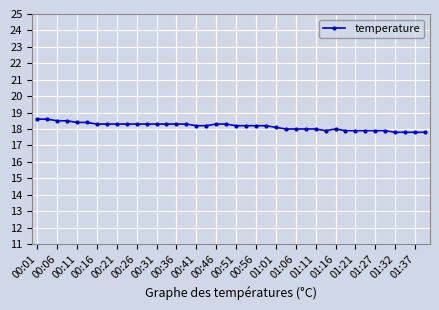

What is the smallest value displayed?

17.8